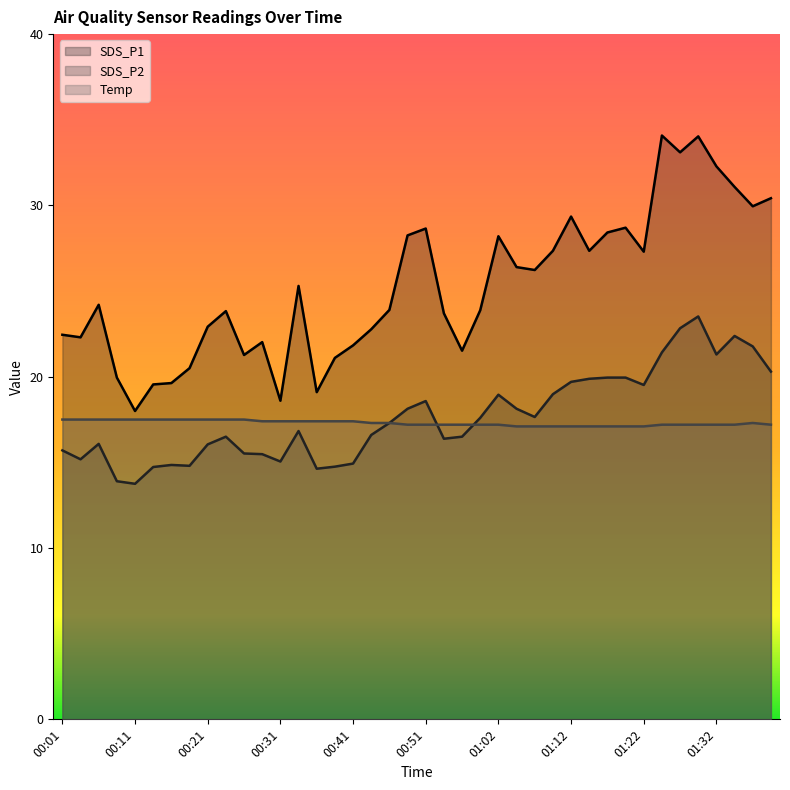

At which label does SDS_P1 first exceed 24?

00:06